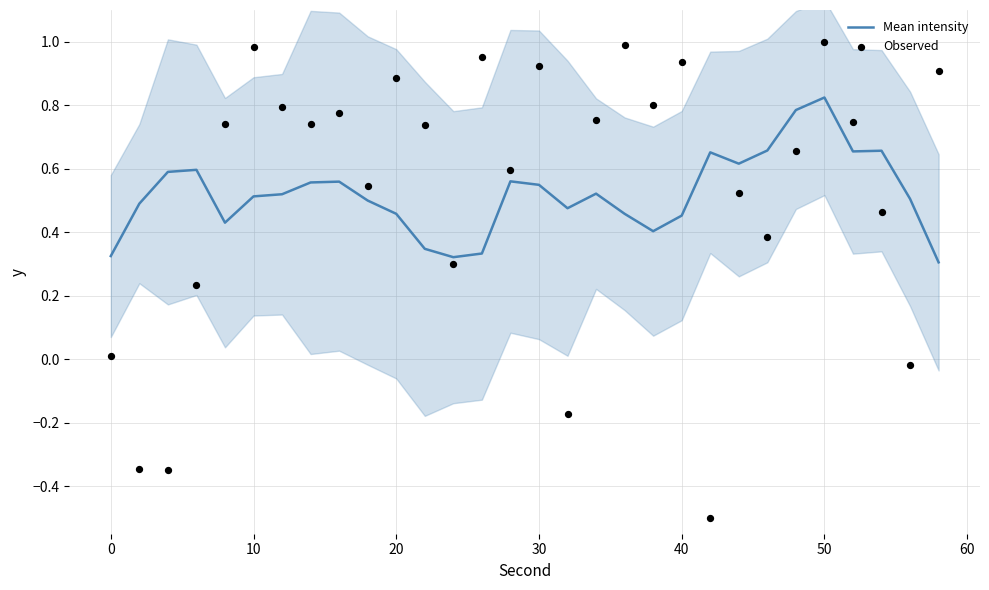

Which category has the highest value in the Mean intensity series?

50